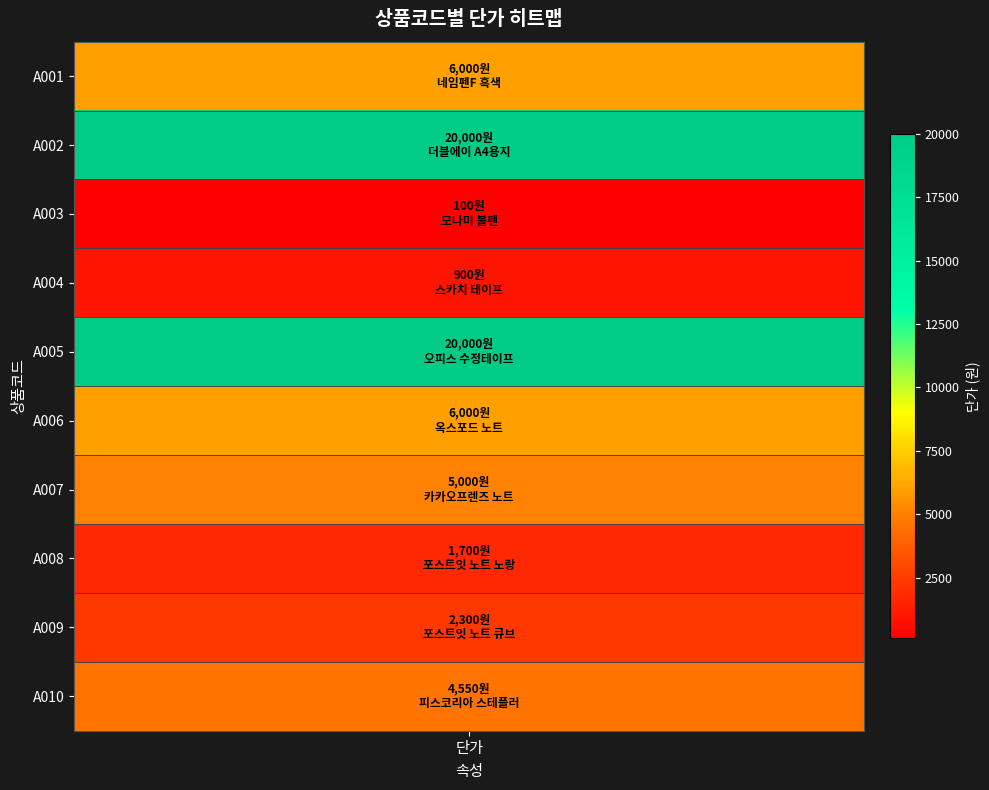

Reading right to left, transcribe all the data shown in this chart.

4550	2300	1700	5000	6000	20000	900	100	20000	6000